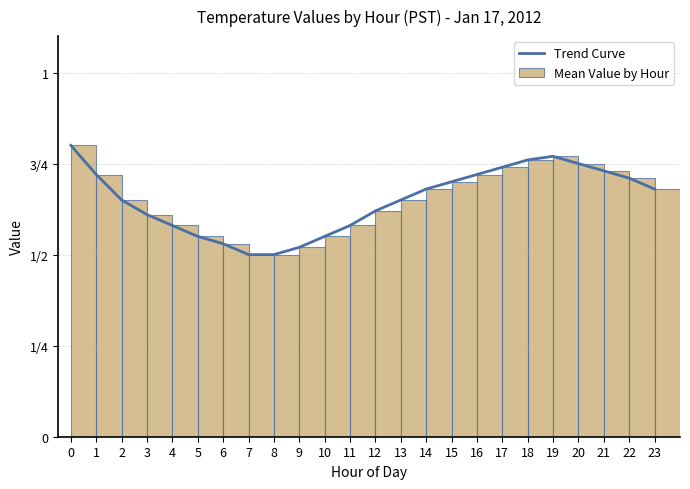

The chart shows a value of 1.1 at 13. True or false?

False